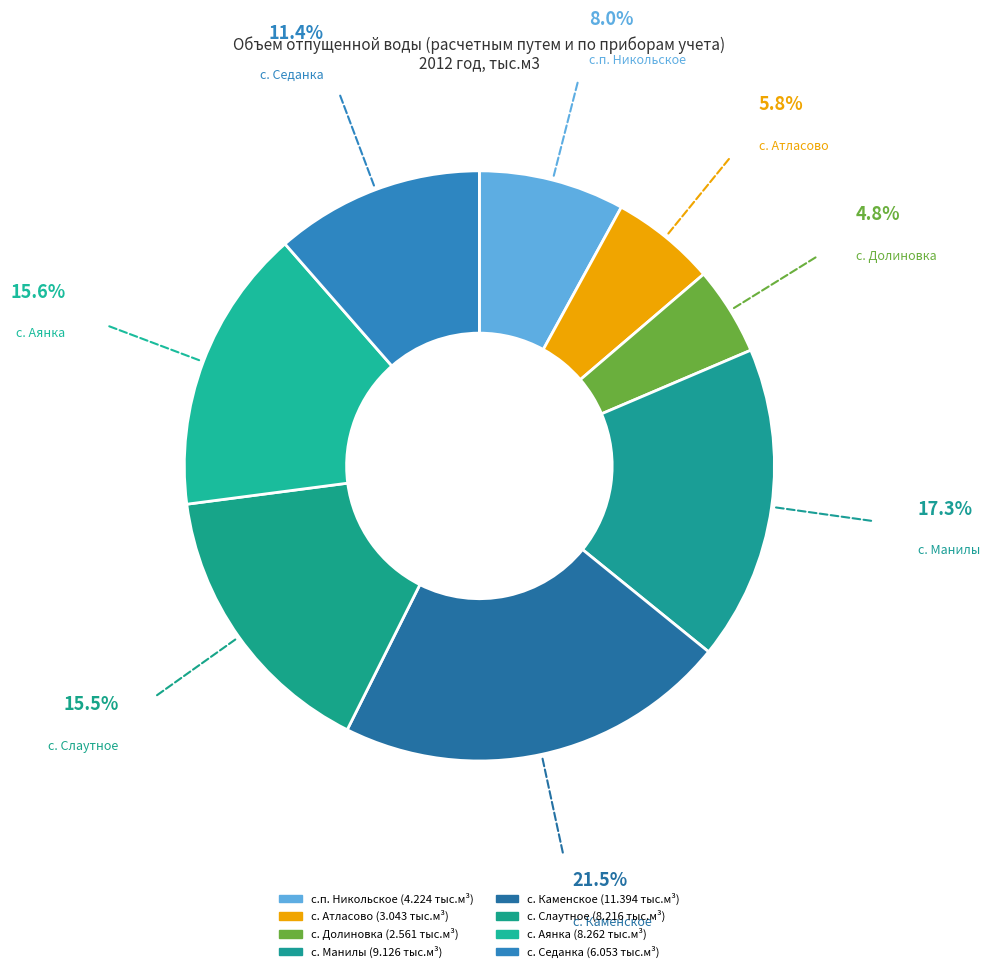

How many slices are in this pie chart?

8